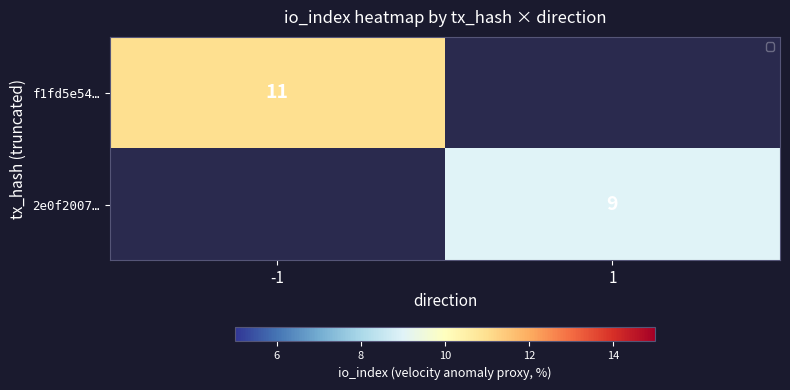

Is it true that 2e0f2007… equals 9 at 1?

True